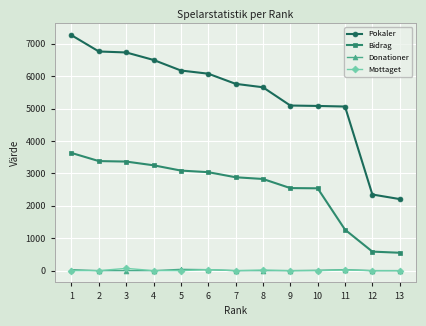

Which series has the largest total across all categories?

Pokaler